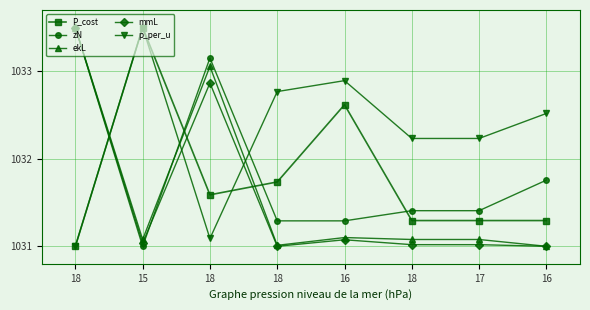

How many lines are shown in the chart?

5